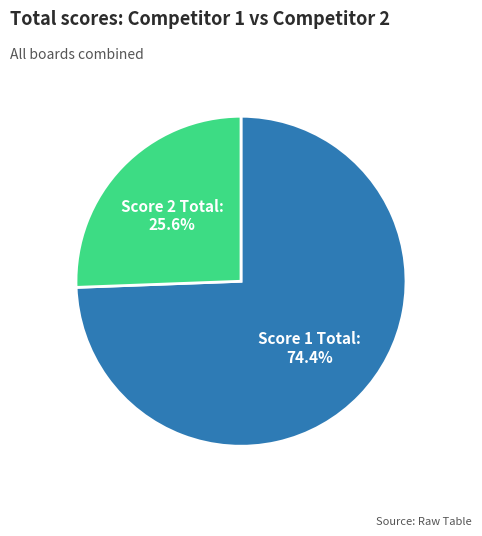

Which slice represents more than half of the pie?

Score 1 Total